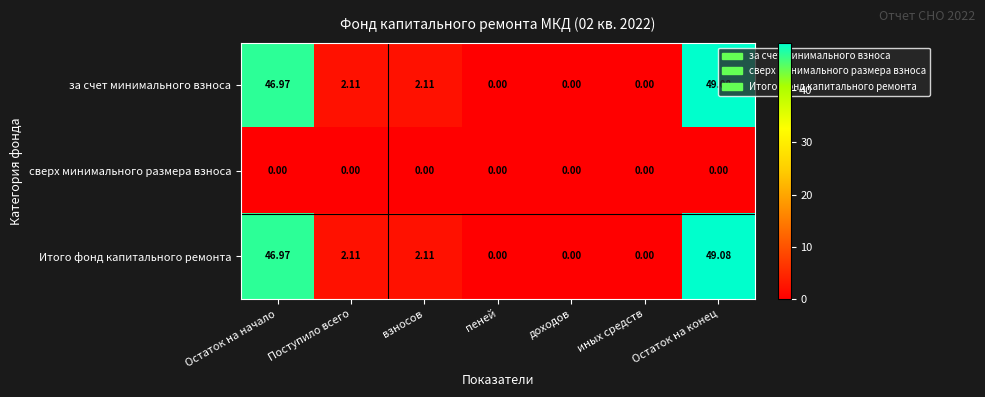

At which category is the sum across all series the highest?

Остаток на конец